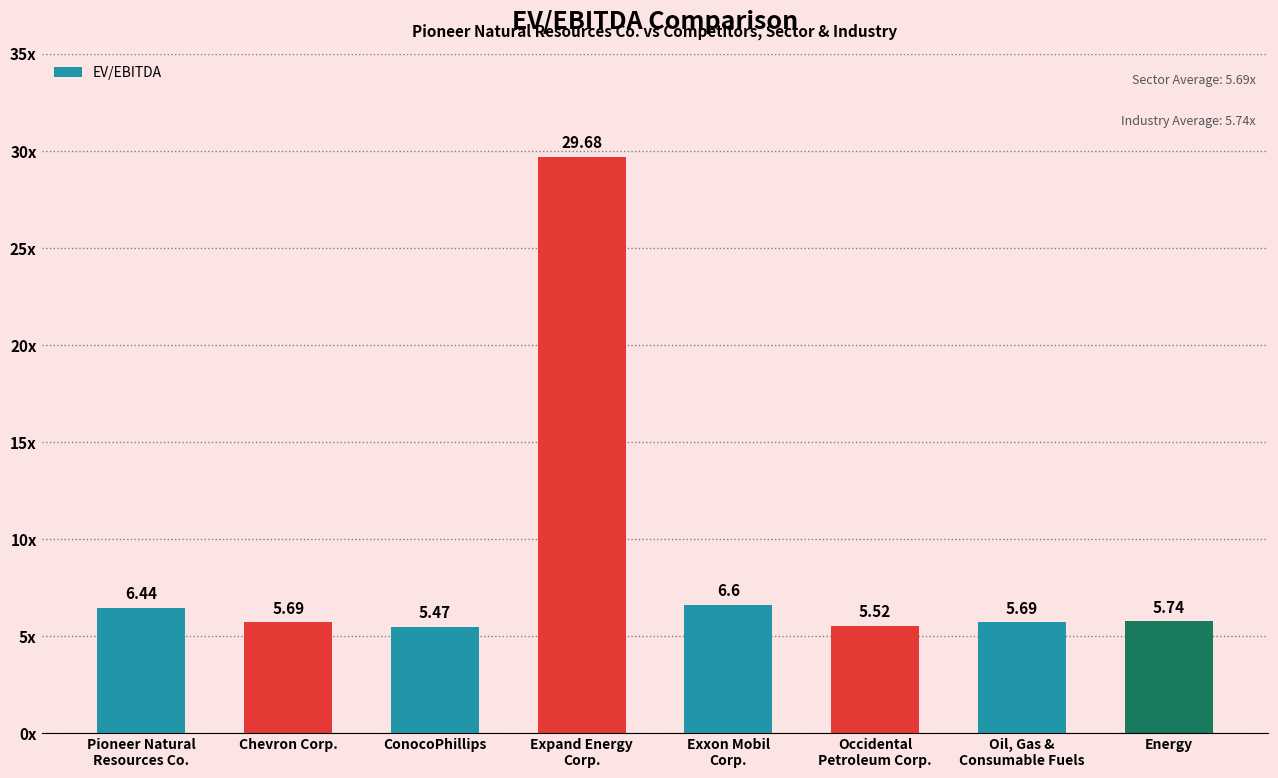

The chart shows a value of 9.8 at Expand Energy
Corp.. True or false?

False